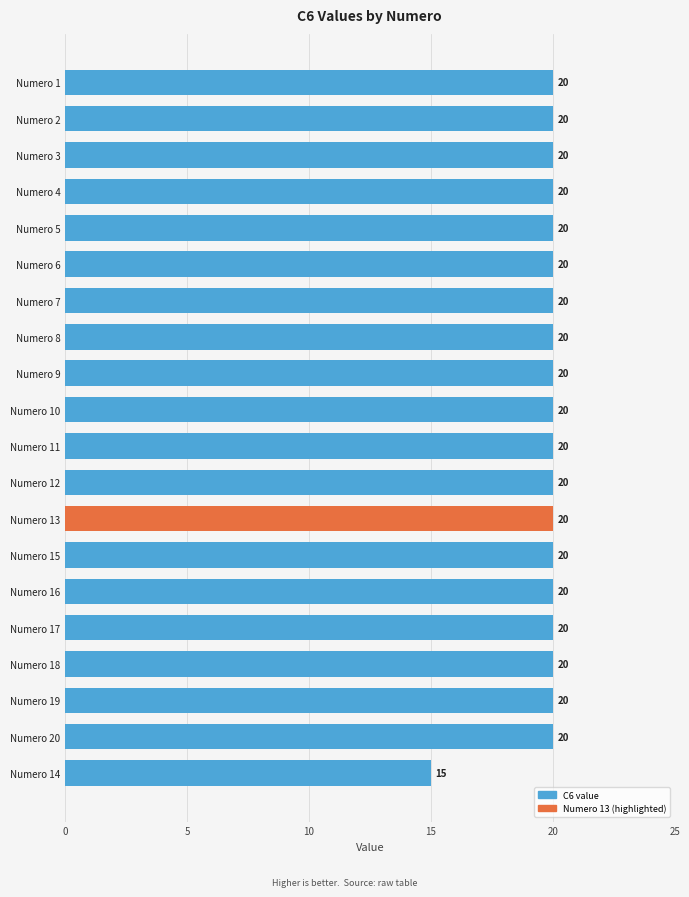

How many bars are there in total?

20